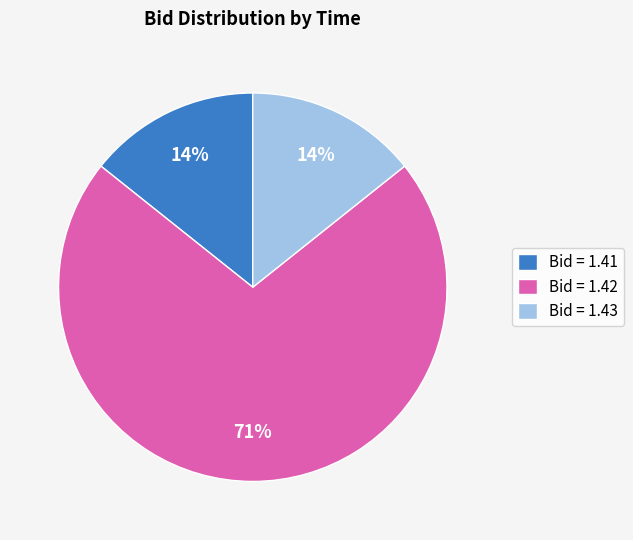

The Bid = 1.43 slice represents 3% of the pie. True or false?

False